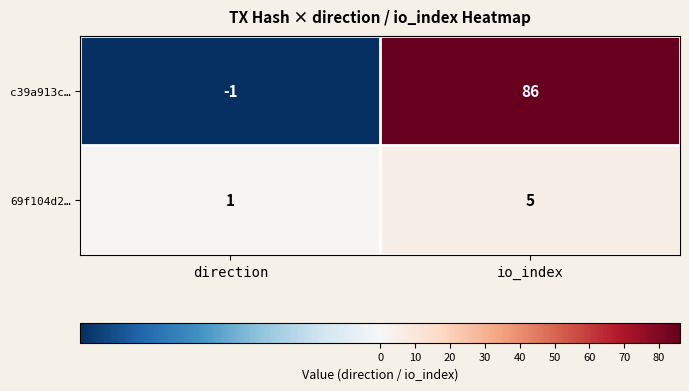

Reading left to right, what are all the values shown in this chart?

c39a913c…: -1	86
69f104d2…: 1	5